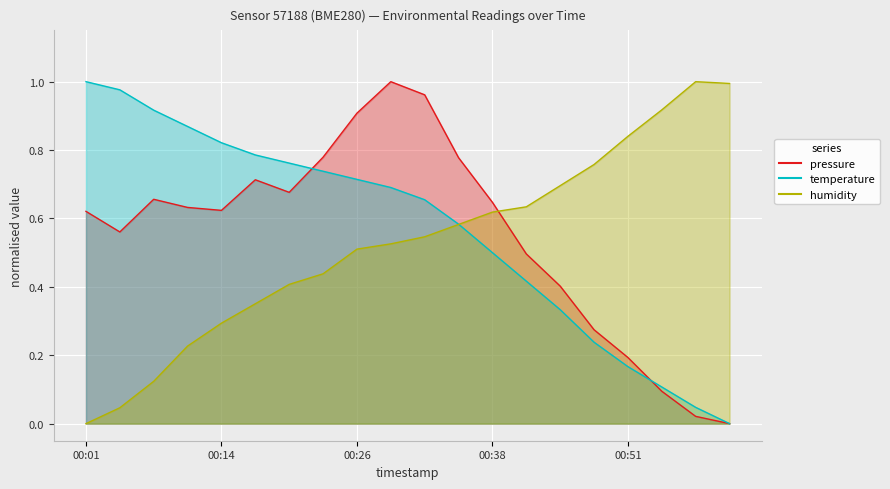

What position from the left is 00:32?

11